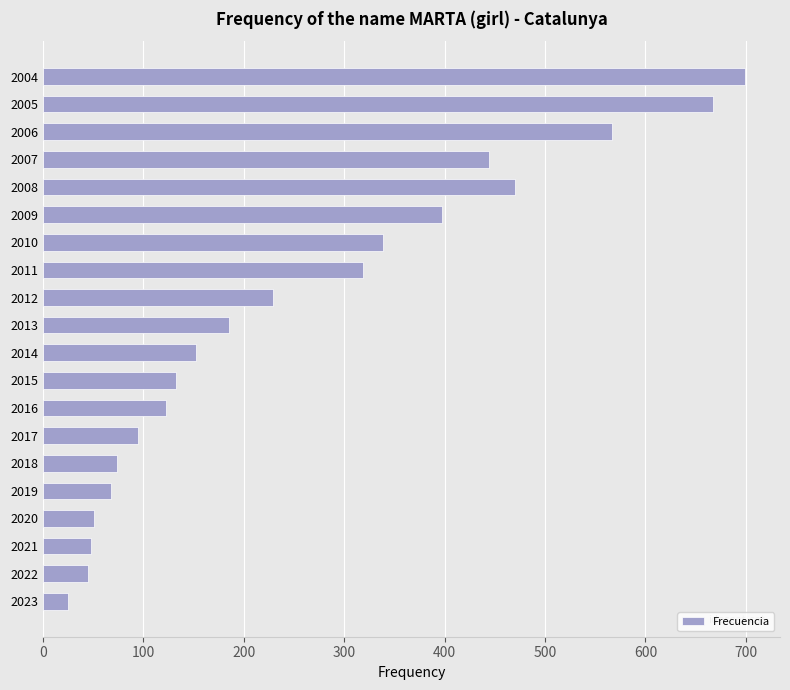

Does the chart contain stacked bars?

No